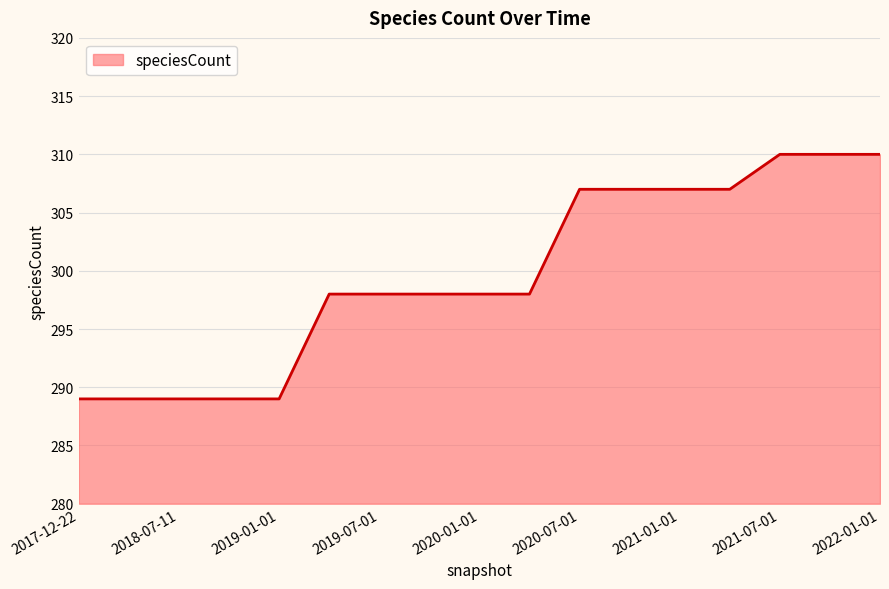

What is the difference between the maximum and minimum values?

21